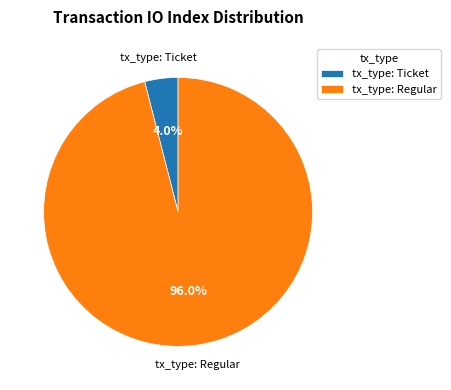

Is the sum of tx_type: Ticket and tx_type: Regular greater than half?

Yes